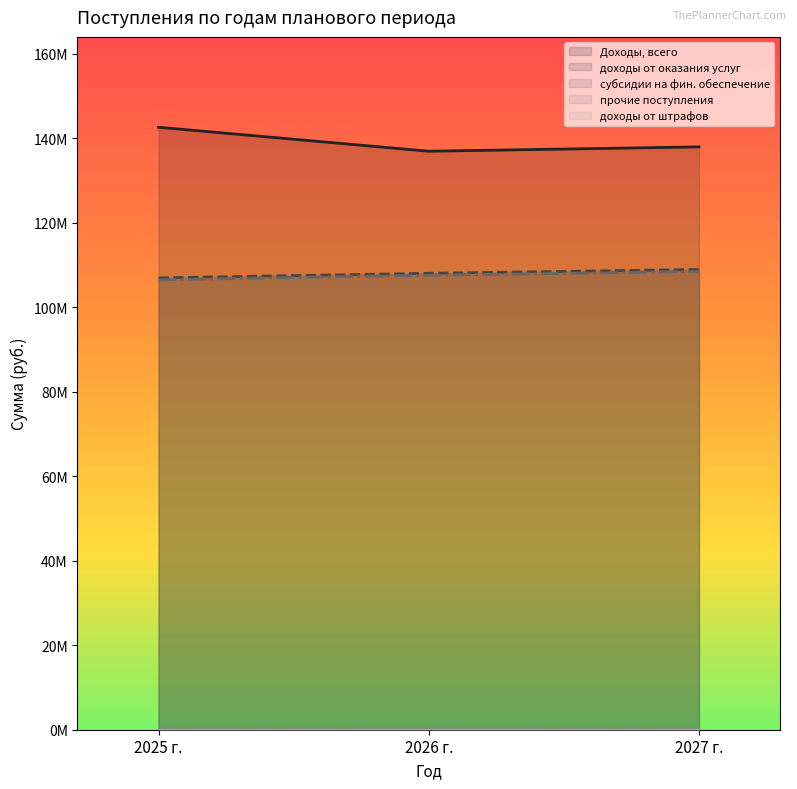

What is the sum of all субсидии на фин. обеспечение values?

322516111.2